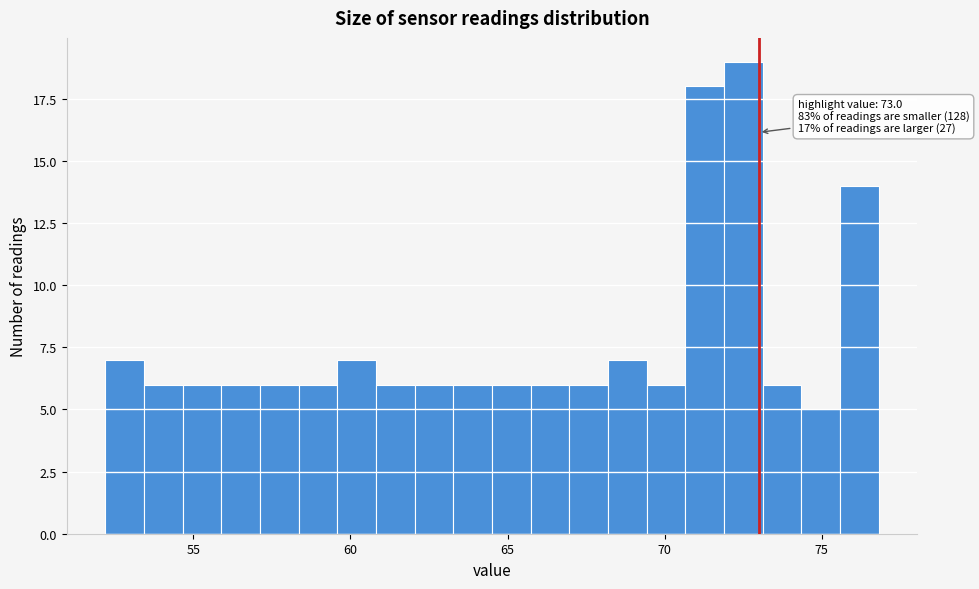

Read against the x-axis, roughly where is the centre of the tallest bar?

72.5